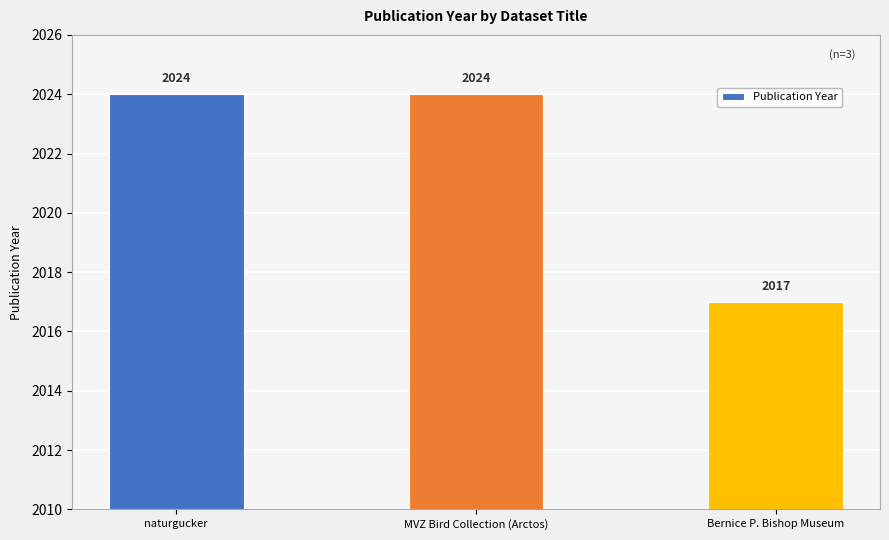

Reading left to right, extract all data points from this chart.

2024	2024	2017